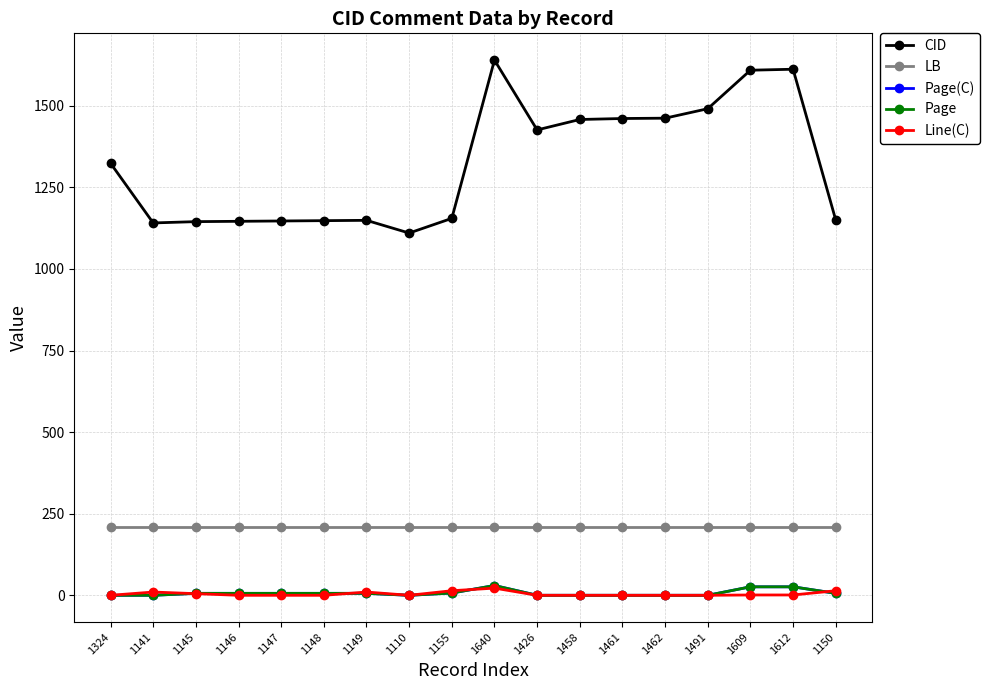

Does the chart have visible grid lines?

Yes